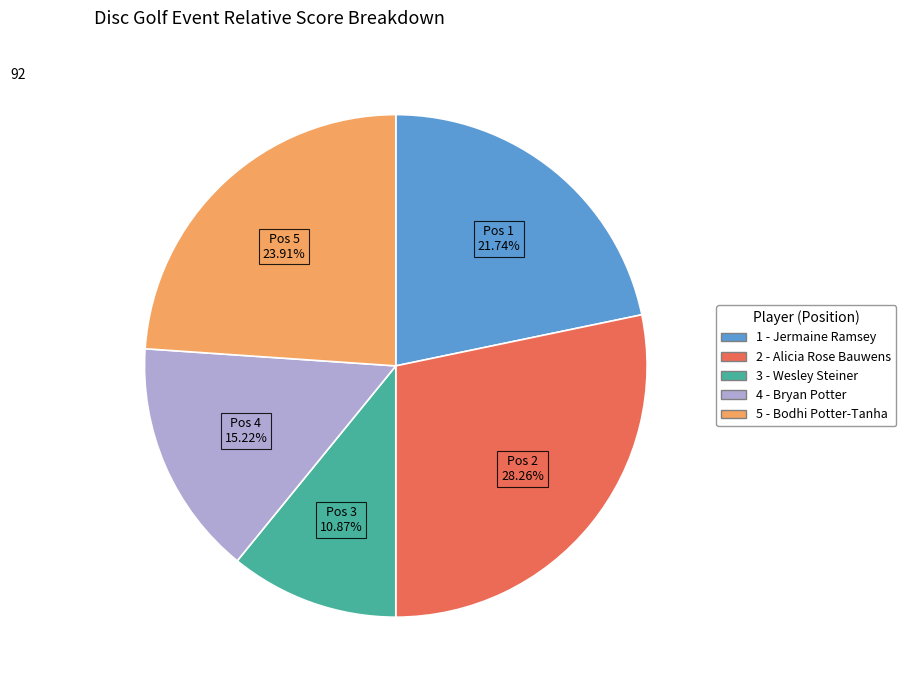

Is there any slice that represents more than half of the pie?

No